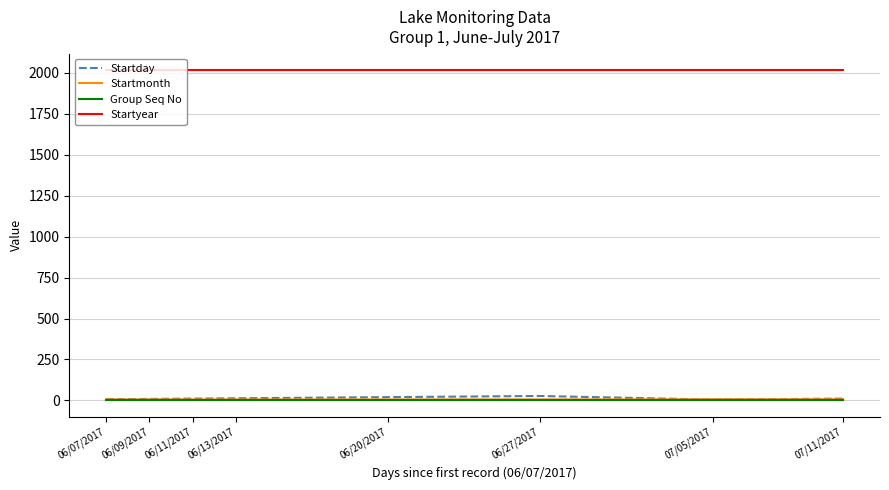

True or false: Startmonth and Startyear cross at least once.

False